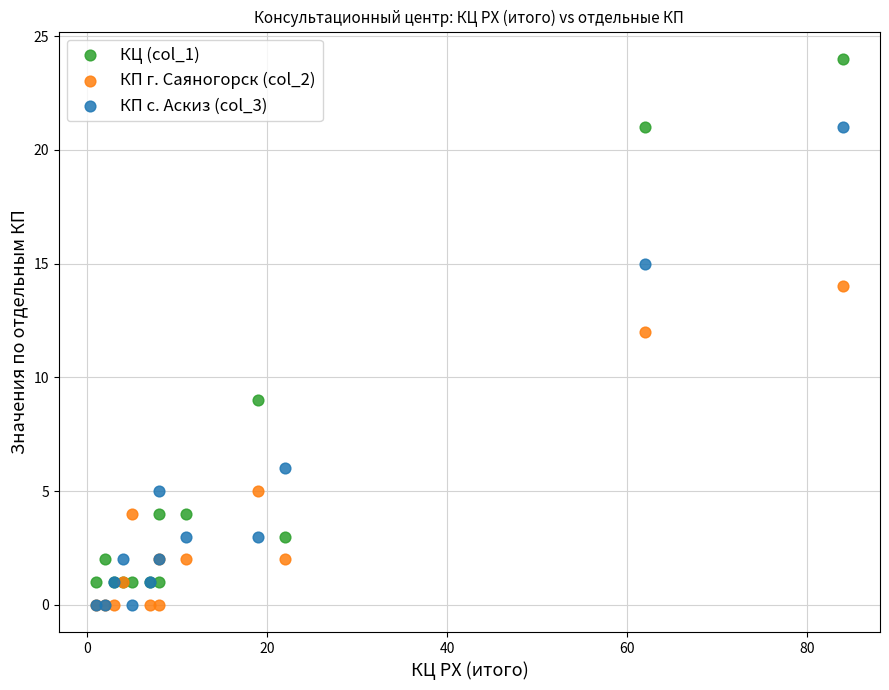

Which series has the widest spread of Y values?

КЦ (col_1)